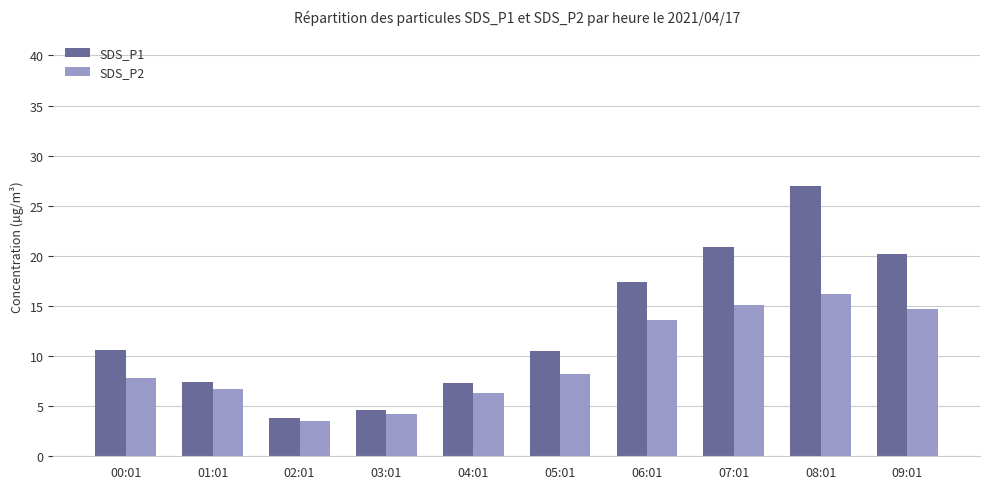

At which label is SDS_P2 closest to 9?

05:01